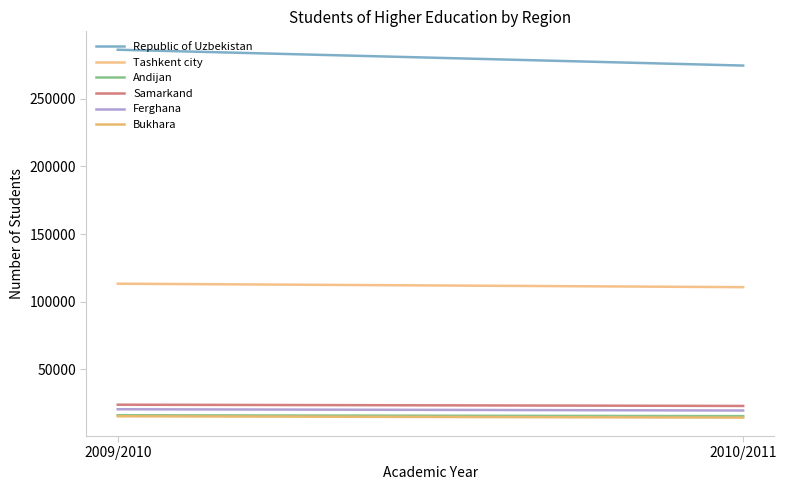

What are all the series names shown in the legend?

Republic of Uzbekistan, Tashkent city, Andijan, Samarkand, Ferghana, Bukhara